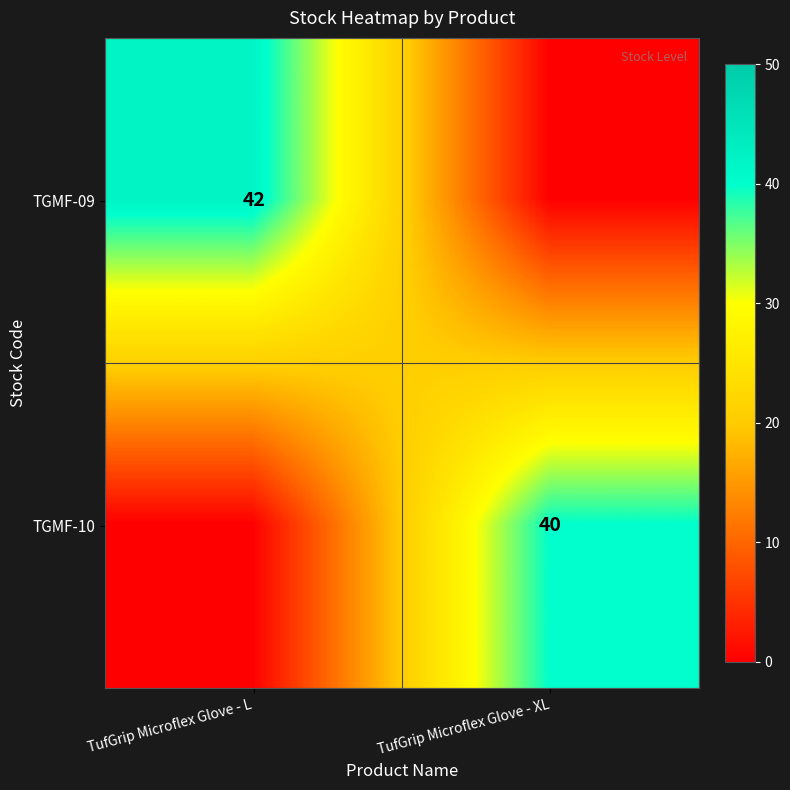

The value of TGMF-09 at TufGrip Microflex Glove - L is 66. True or false?

False